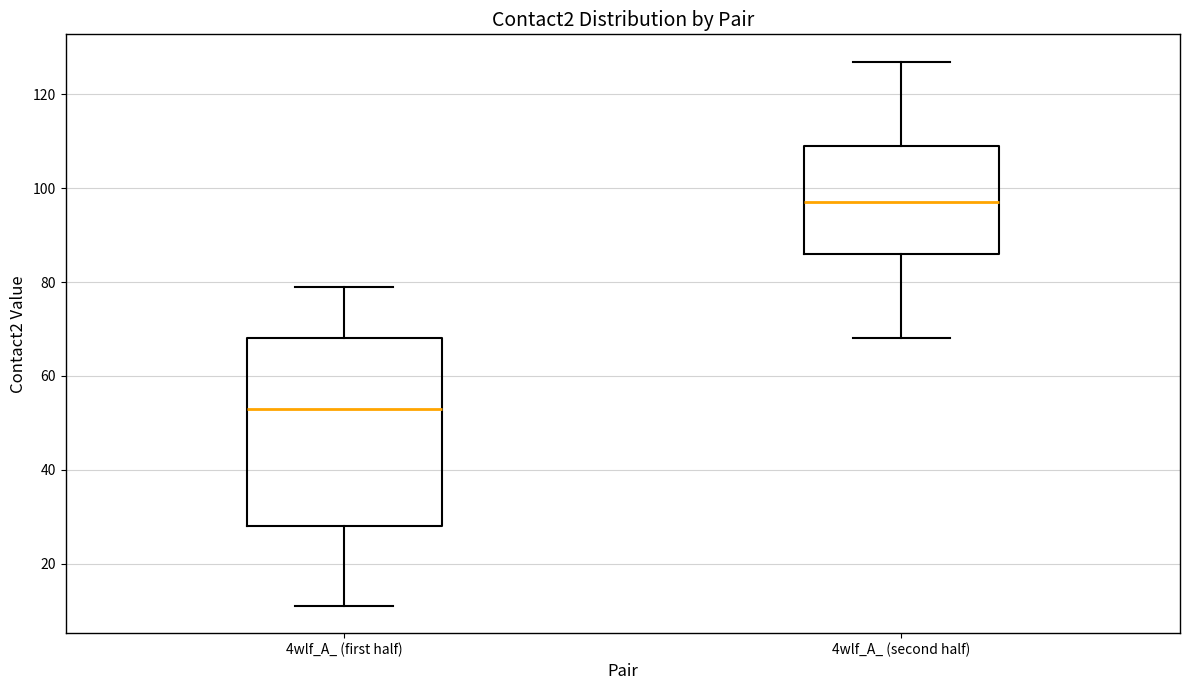

Which box is the tallest, from its lower edge to its upper edge?

4wlf_A_ (first half)